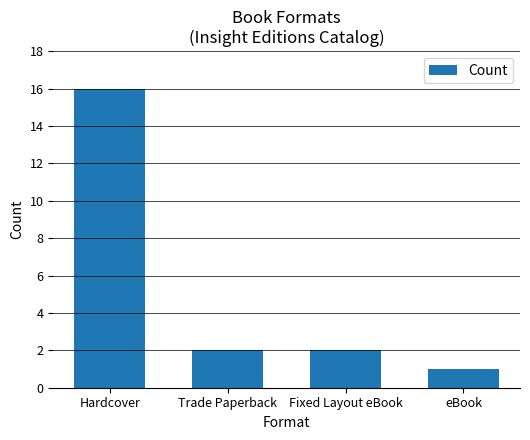

What is the average value?

5